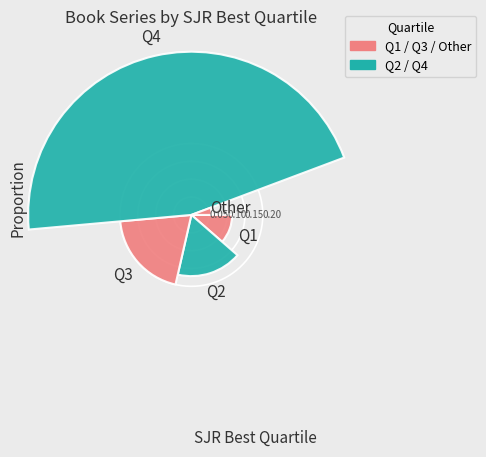

How many segments does this pie chart have?

5